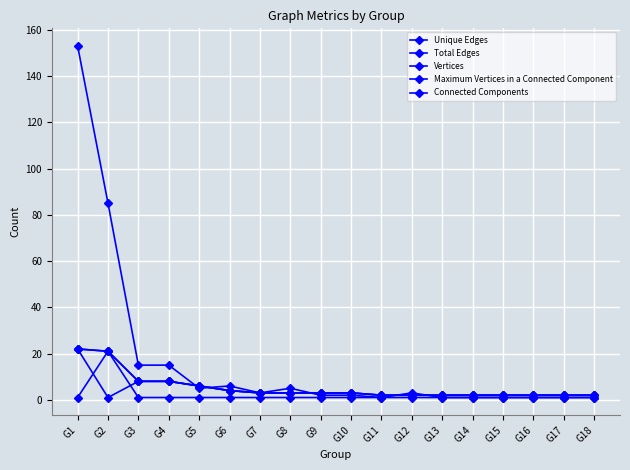

Does the chart have visible grid lines?

Yes